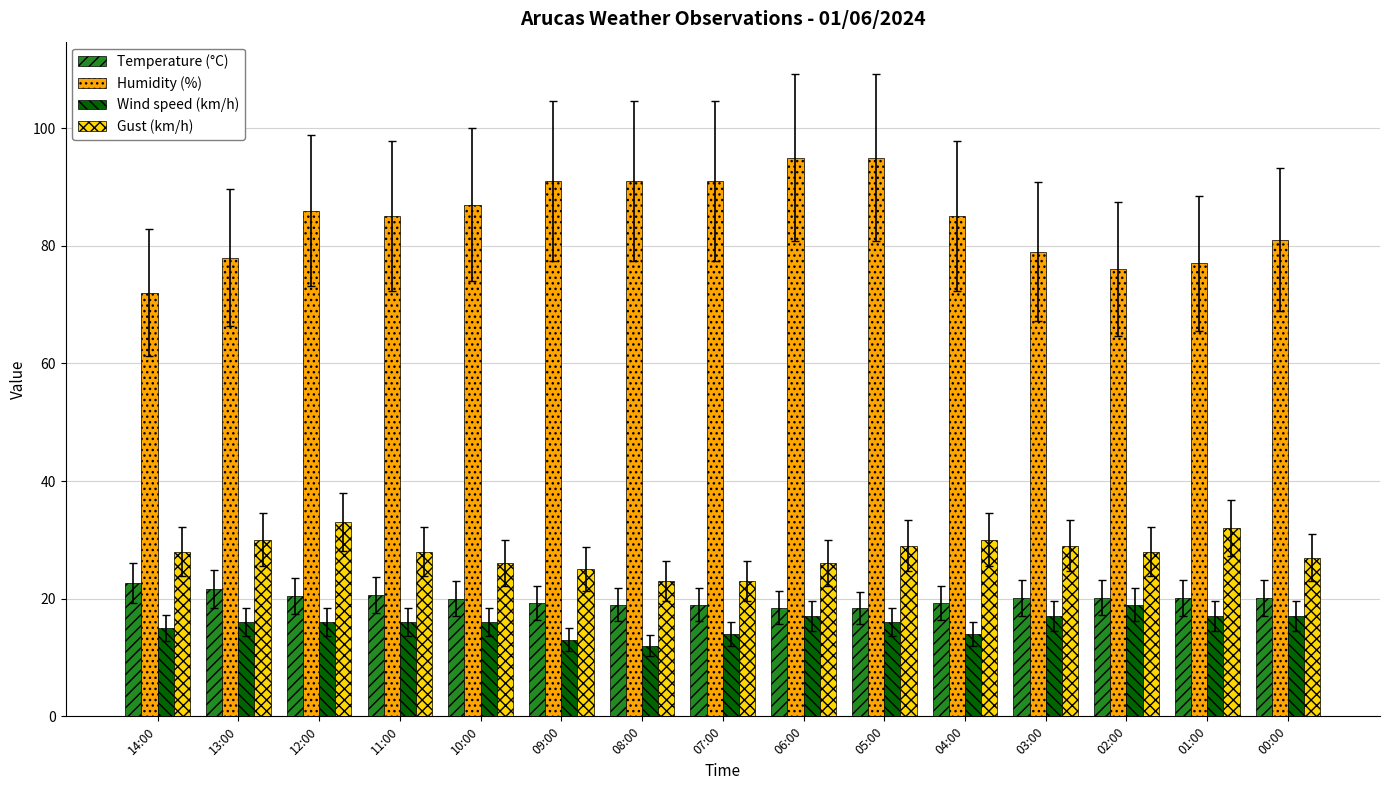

What is the difference between the highest and lowest values at 07:00?

77.0